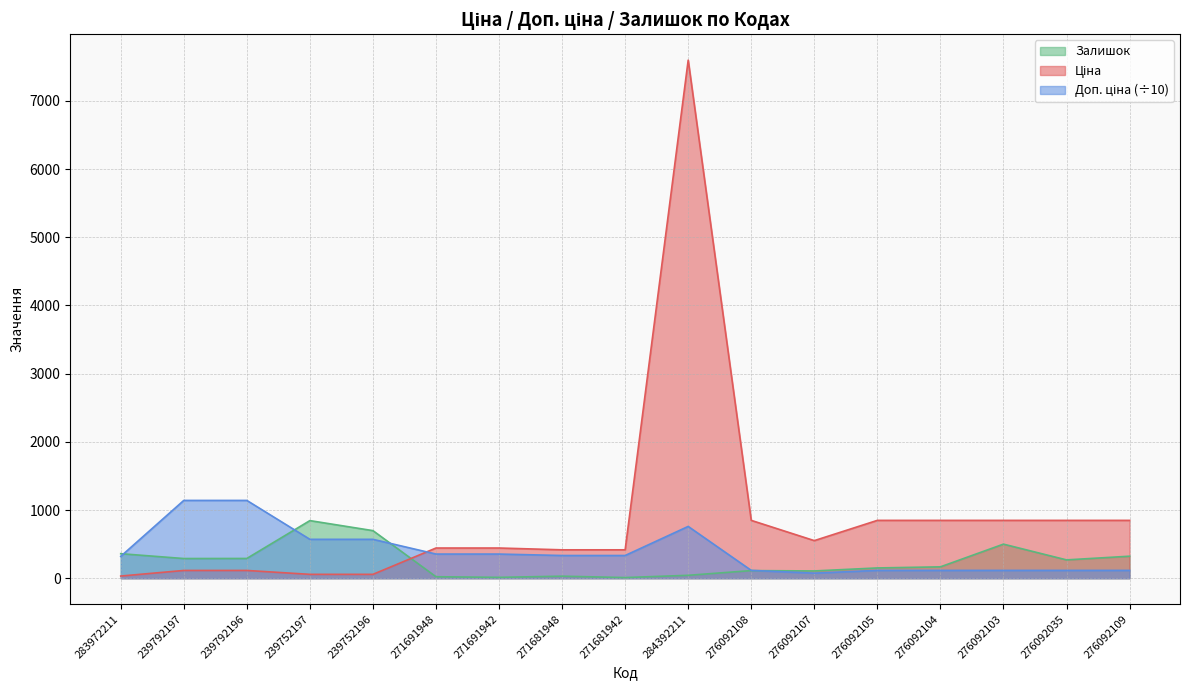

List the series in order of their overall mean, highest first.

Ціна, Доп. ціна, Залишок